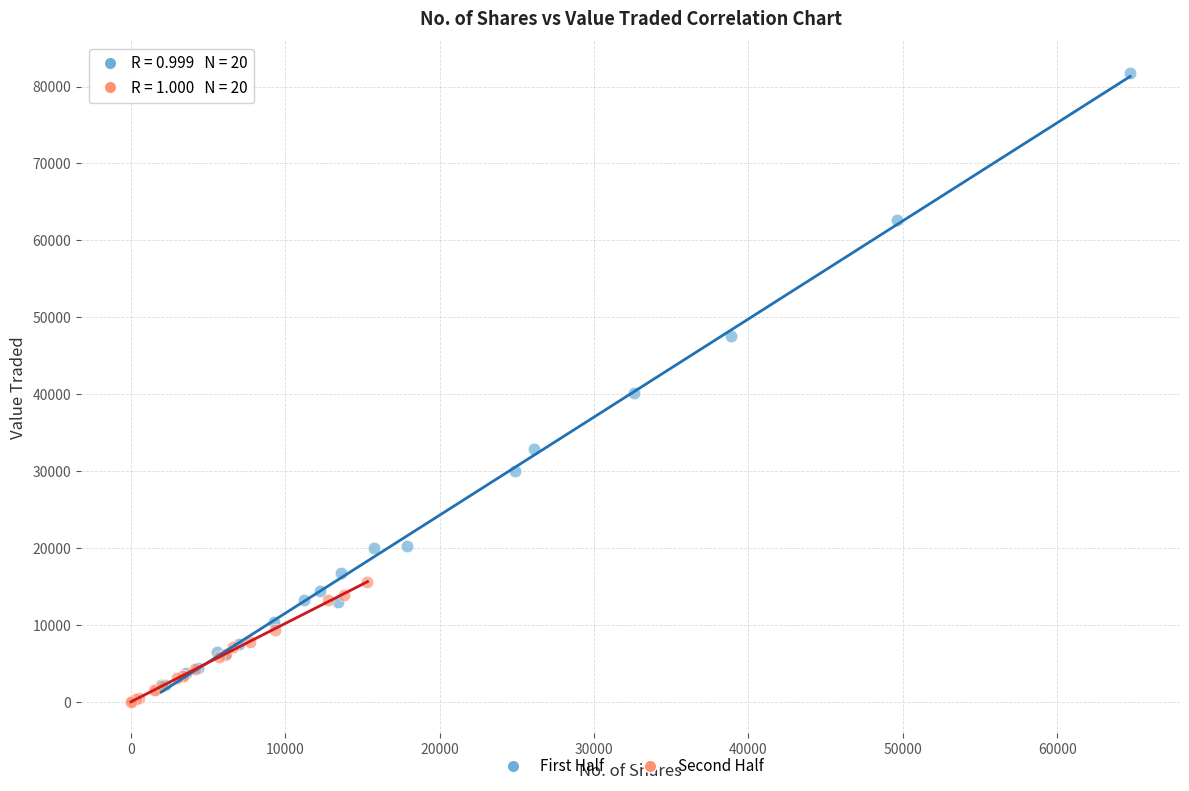

Which series reaches the maximum Y coordinate?

First Half